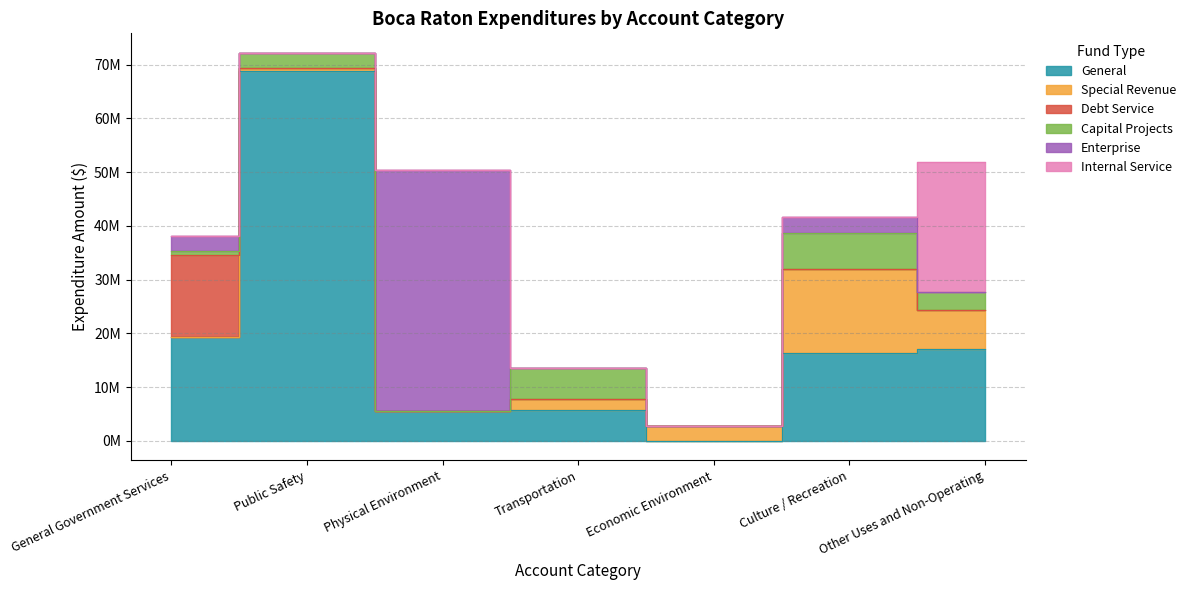

What is the sum of all General values?

132938374